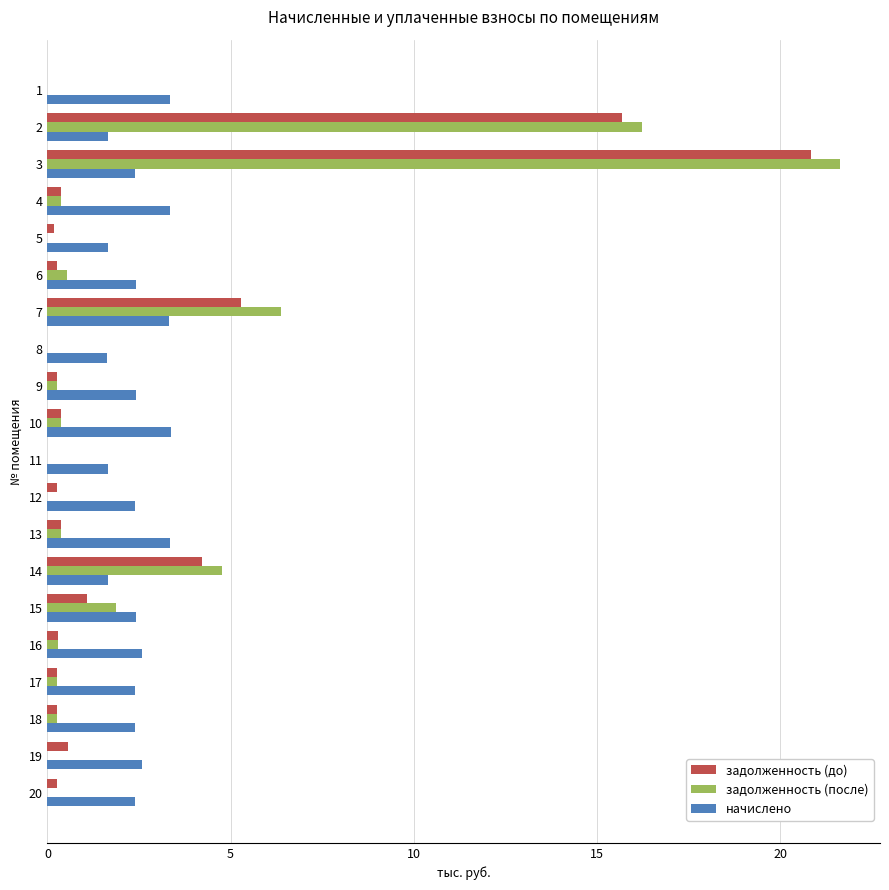

What is the sum of the задолженность (до) values at 17 and 10?

0.6